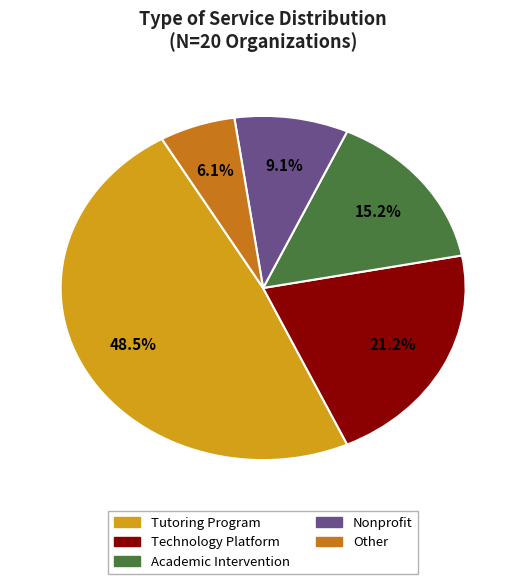

How many slices are in this pie chart?

5